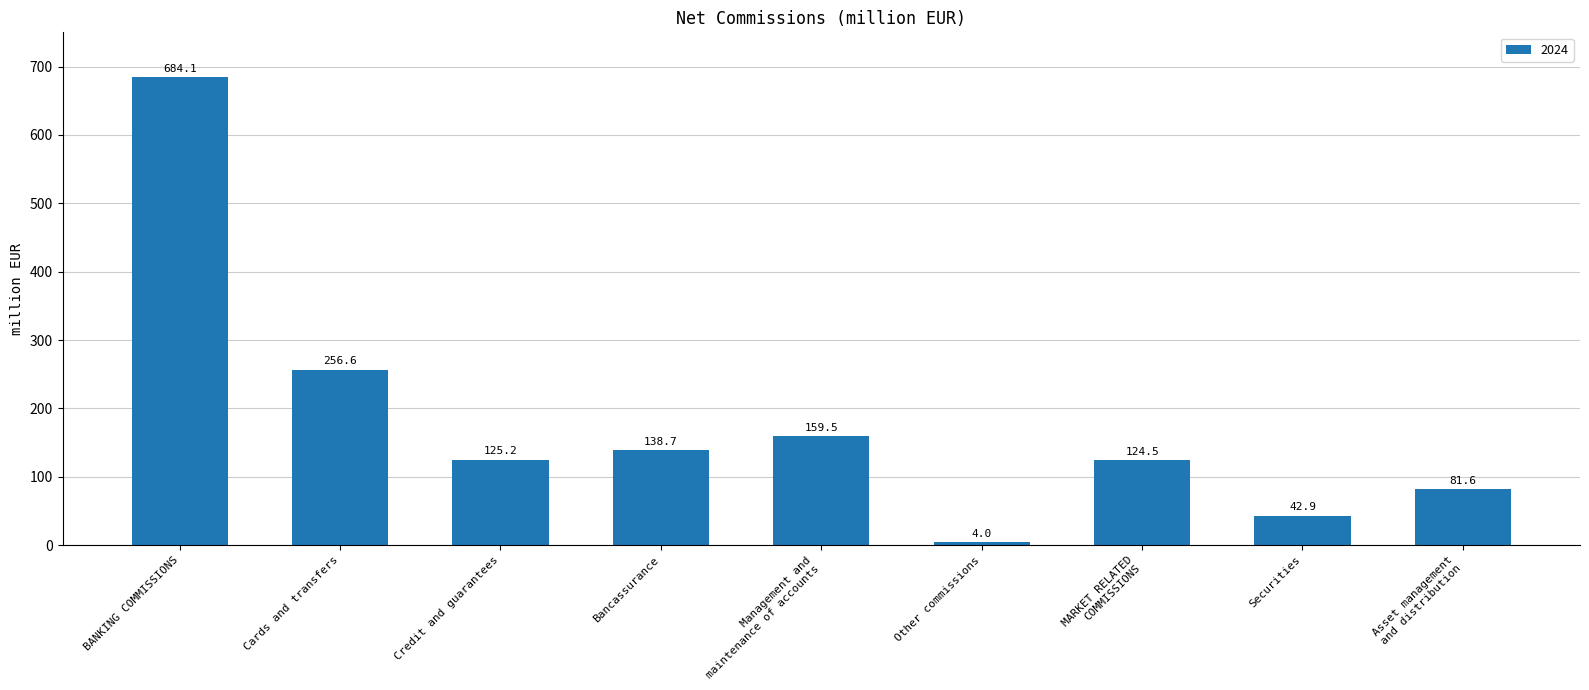

What is the ratio of the value at Securities to the value at Management and
maintenance of accounts?

0.3